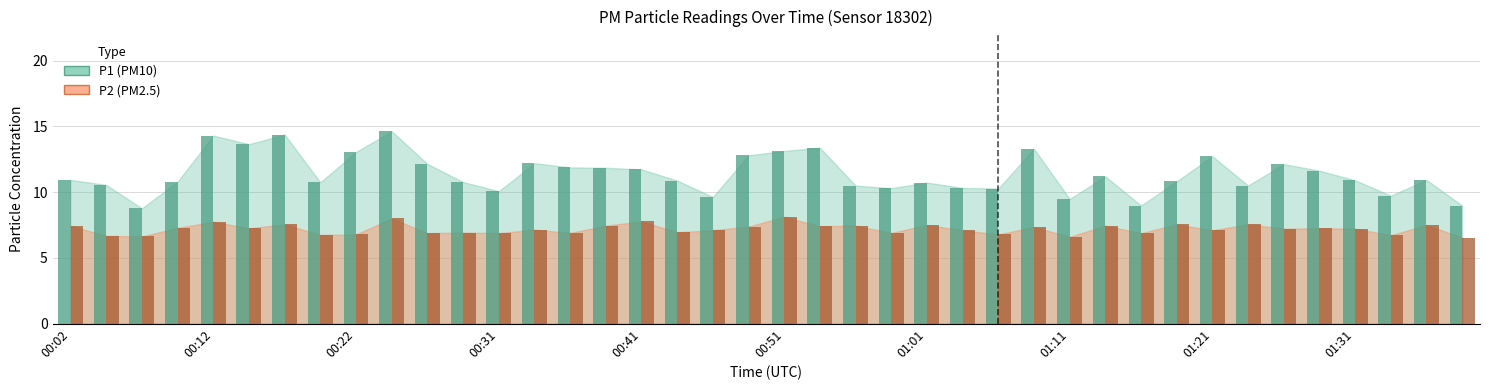

List the series in order of their overall mean, highest first.

P1, P2